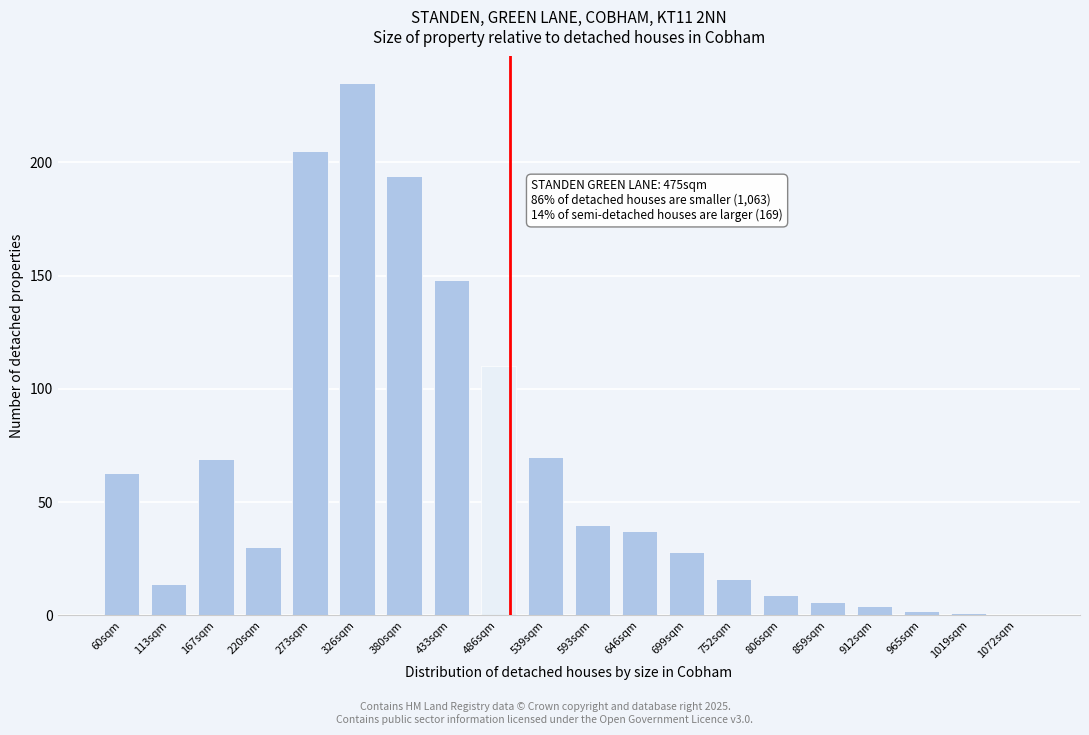

Reading right to left, extract all data points from this chart.

1072sqm=0	1019sqm=1	965sqm=2	912sqm=4	859sqm=6	806sqm=9	752sqm=16	699sqm=28	646sqm=37	593sqm=40	539sqm=70	486sqm=110	433sqm=148	380sqm=194	326sqm=235	273sqm=205	220sqm=30	167sqm=69	113sqm=14	60sqm=63